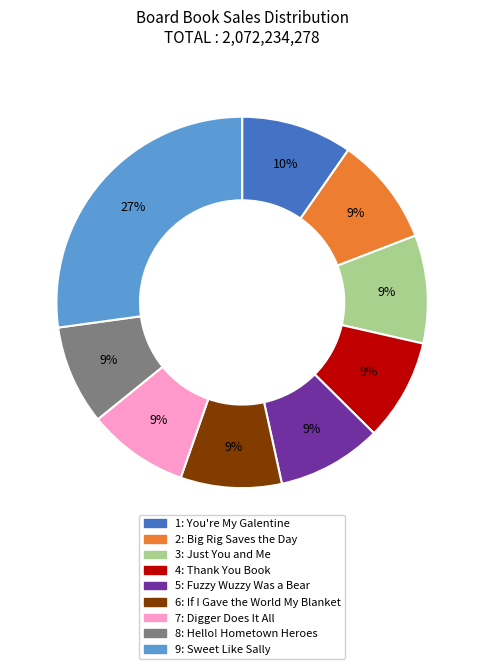

To the nearest percent, what is the difference between the largest and smallest slice percentages?

18%